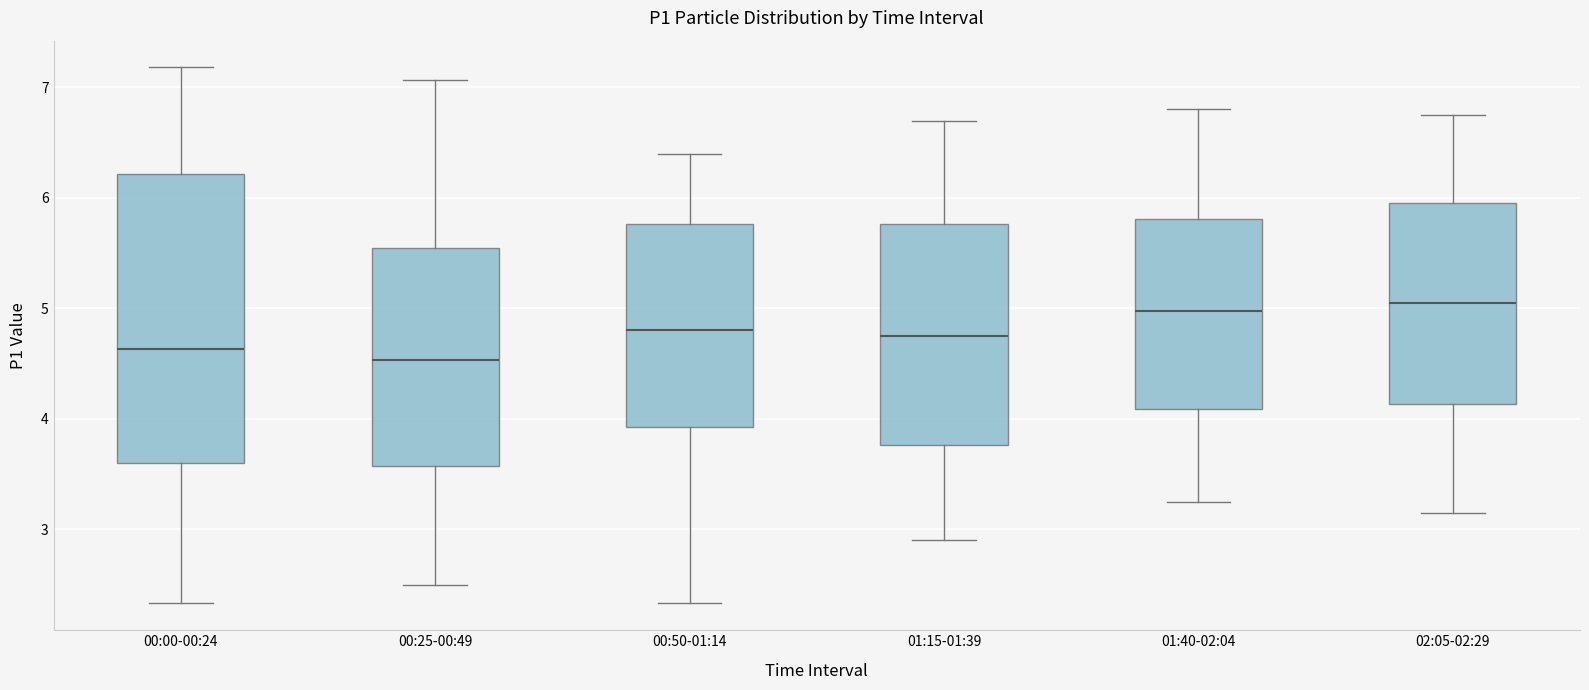

Reading left to right, transcribe this box plot: for each box, give where its median line is, the range the box spans, and where its two whiskers end, as read against the y-axis. The values are not printed on the chart, so give them approximately, as read against the axis.

00:00-00:24: median 4.6, box 3.6 to 6.2, whiskers 2.3 to 7.2
00:25-00:49: median 4.5, box 3.6 to 5.5, whiskers 2.5 to 7.1
00:50-01:14: median 4.8, box 3.9 to 5.8, whiskers 2.3 to 6.4
01:15-01:39: median 4.8, box 3.8 to 5.8, whiskers 2.9 to 6.7
01:40-02:04: median 5.0, box 4.1 to 5.8, whiskers 3.3 to 6.8
02:05-02:29: median 5.1, box 4.1 to 6.0, whiskers 3.2 to 6.8